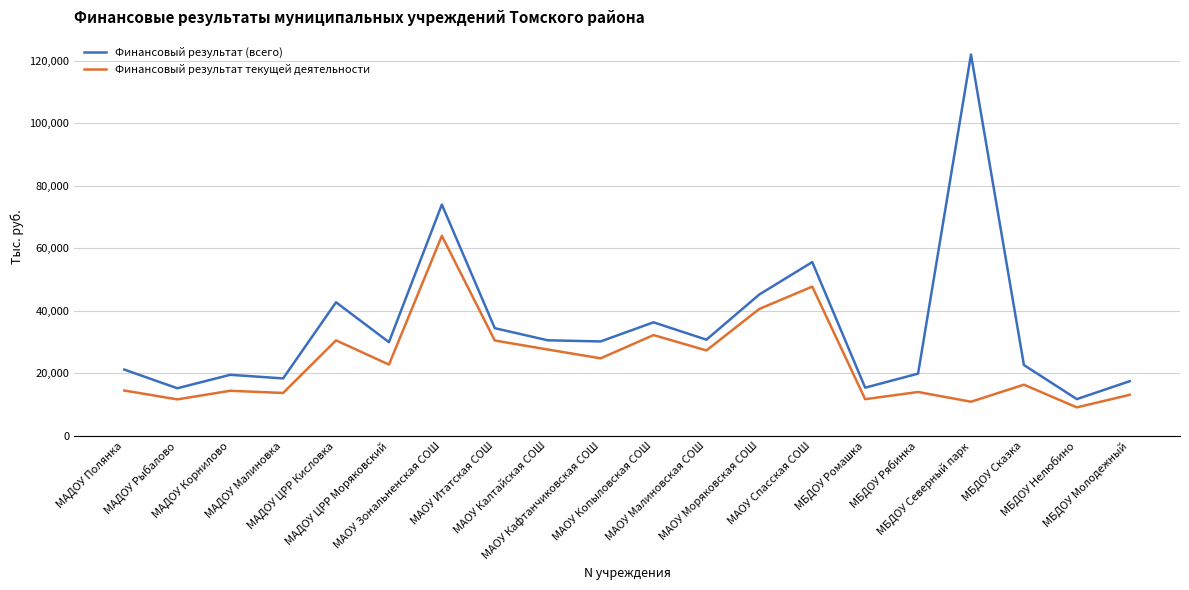

True or false: Финансовый результат текущей деятельности has a value of 11729.5 at МБДОУ Ромашка.

True